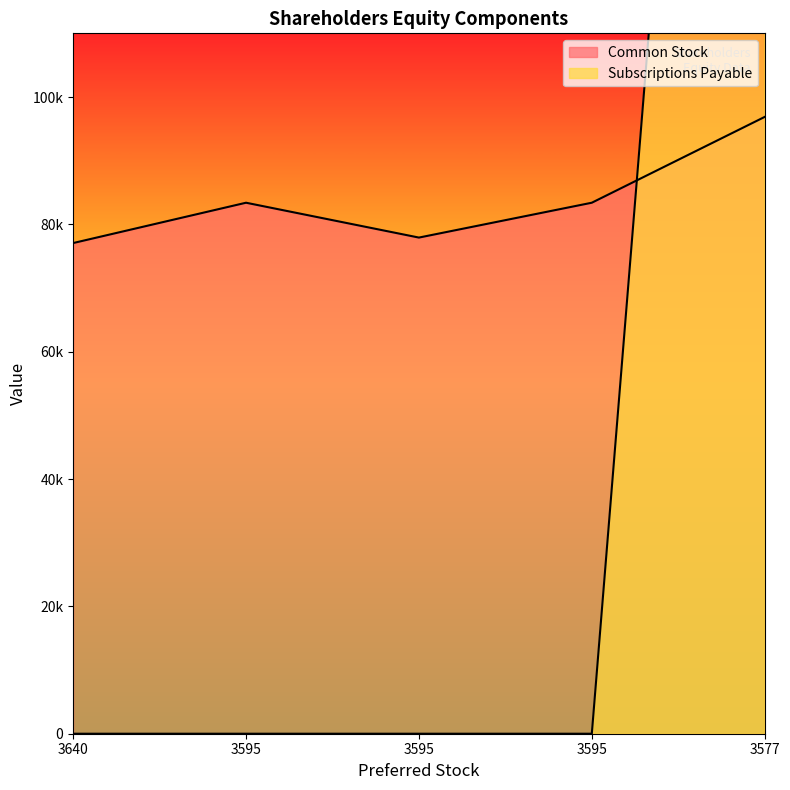

Which series changed the most between 3595 and 3577?

Subscriptions Payable